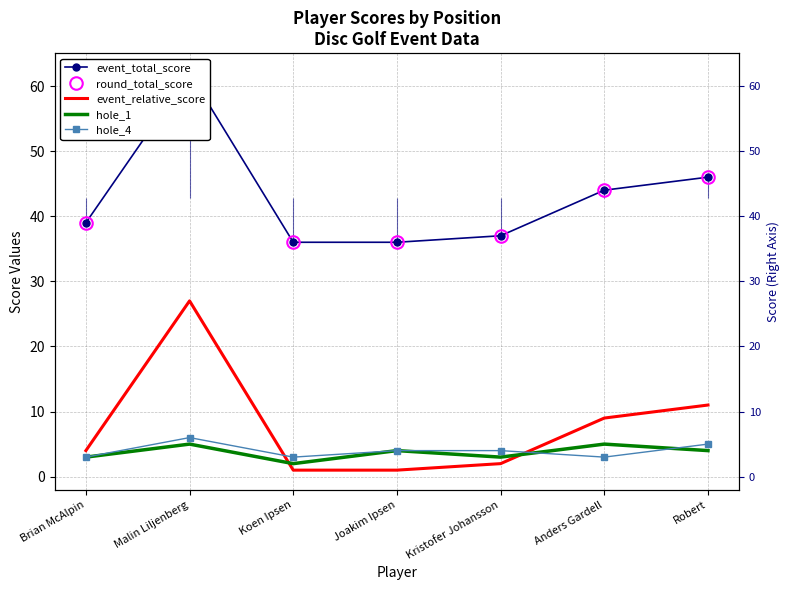

At which category is the sum across all series the highest?

Malin Liljenberg